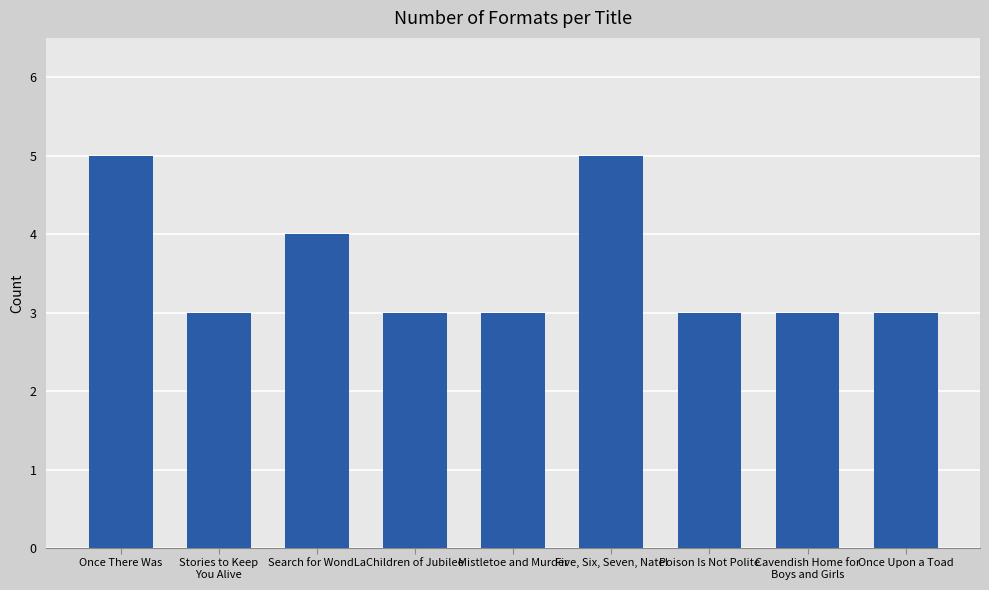

How many series are shown in this chart?

1